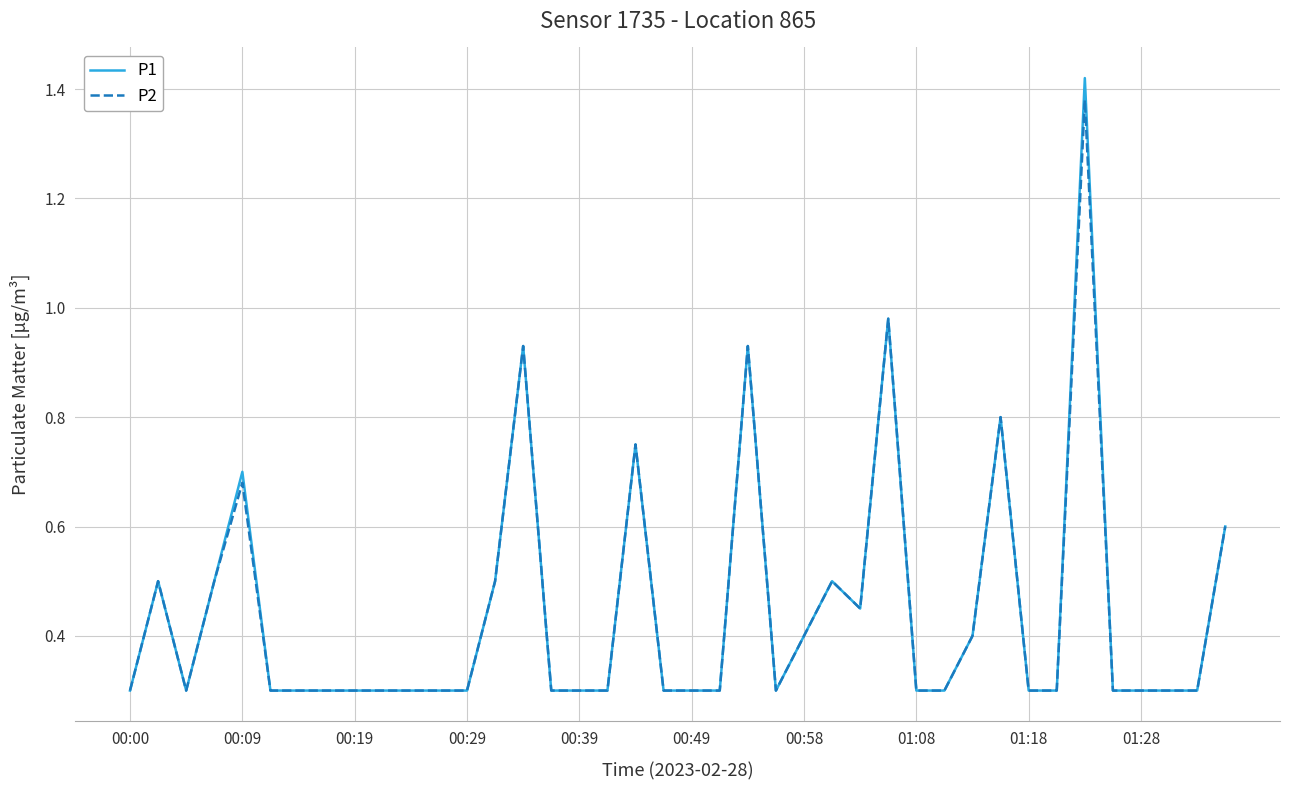

What is the minimum value for P2?

0.3